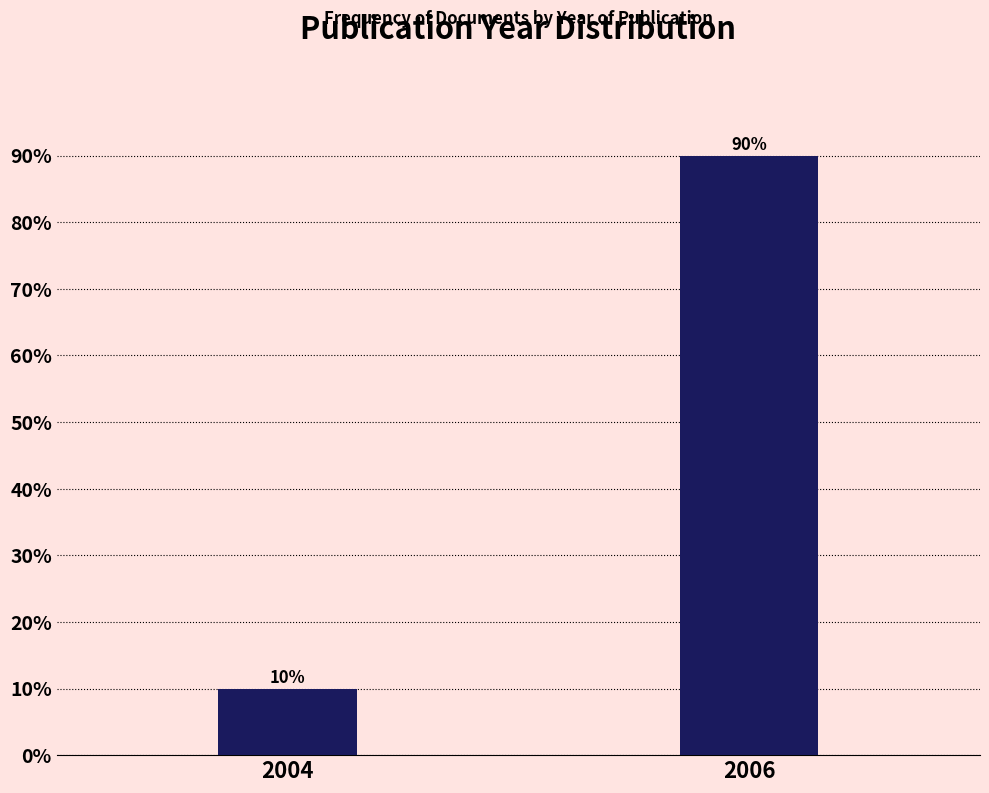

Reading left to right, transcribe all the data shown in this chart.

2004=10	2006=90